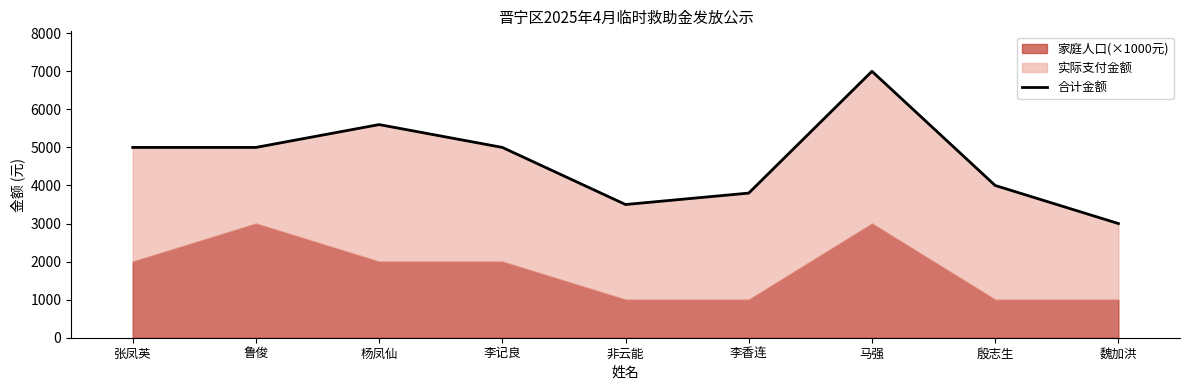

What is the minimum value shown in the chart?

3000